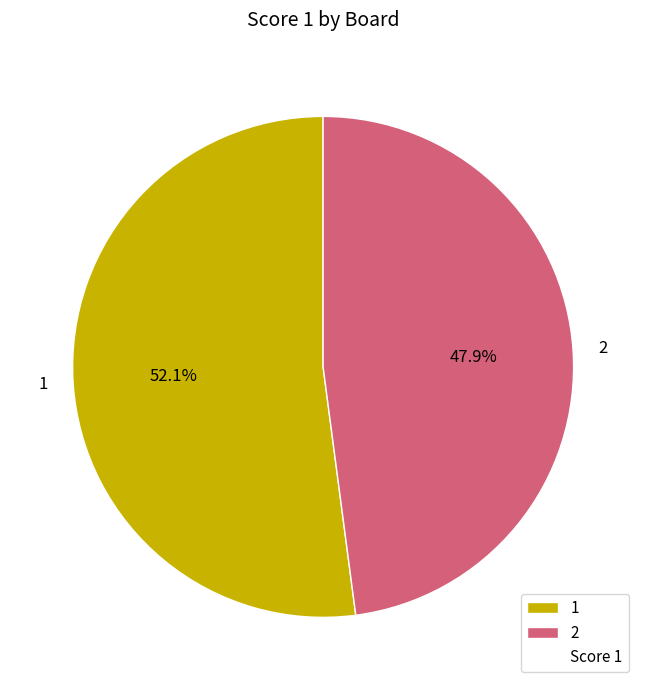

Rank the categories by value from highest to lowest.

1, 2